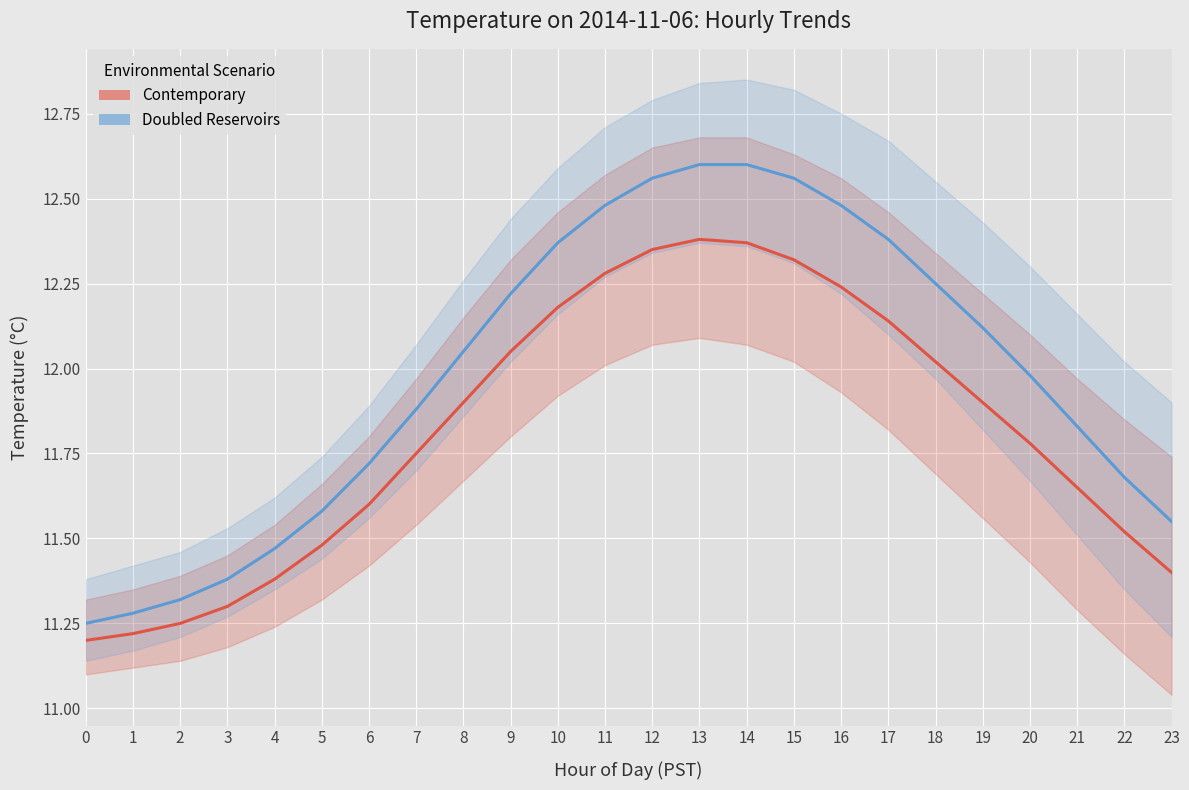

What is the value of the Doubled Reservoirs mean point at the 6th from the left?

11.6